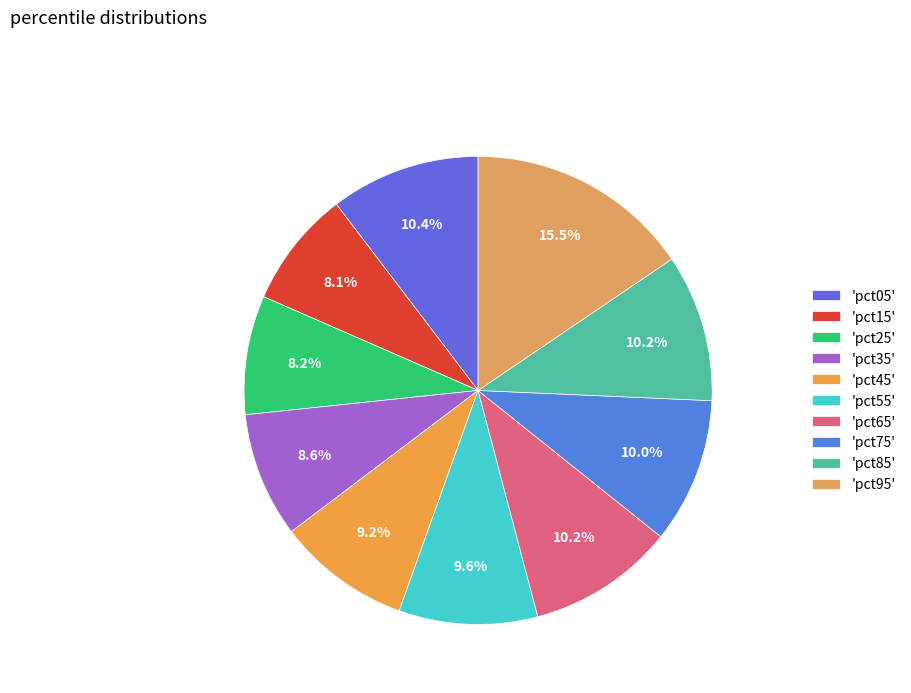

How many slices are in this pie chart?

10